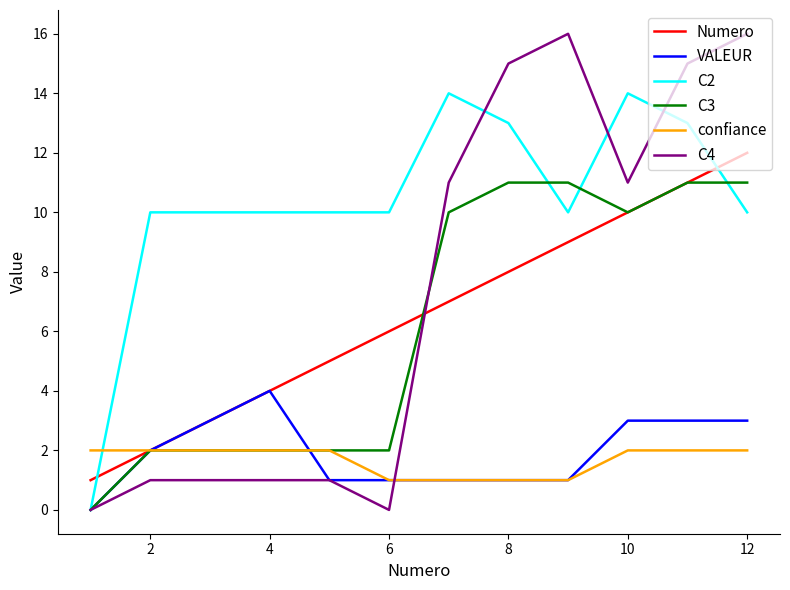

Which series has the largest total across all categories?

C2